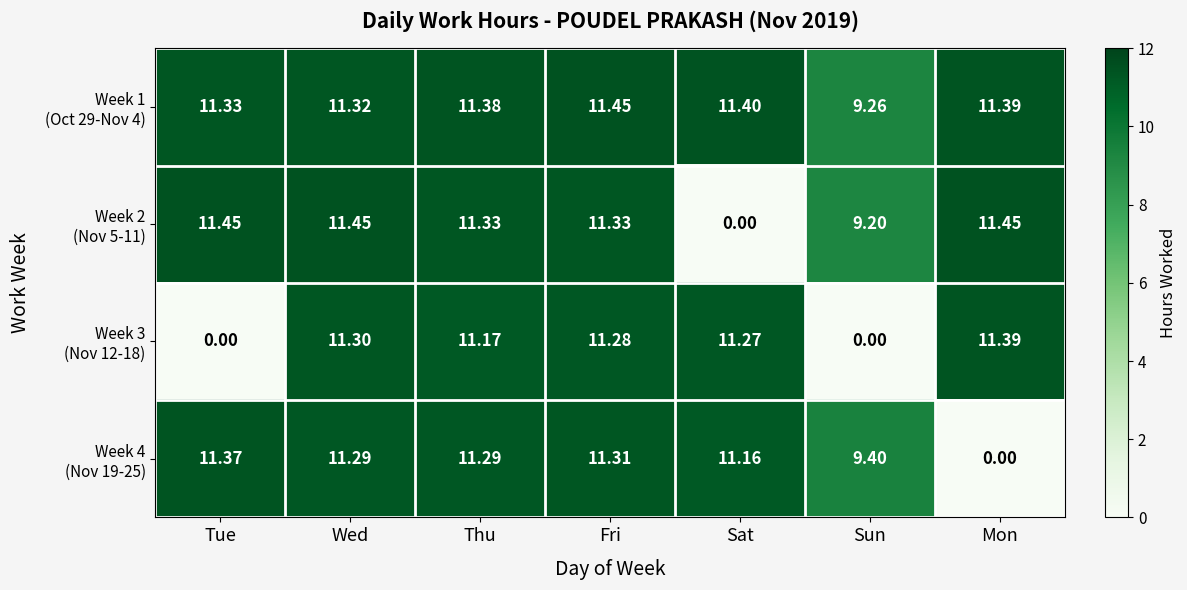

At which category is the sum across all series the highest?

Fri